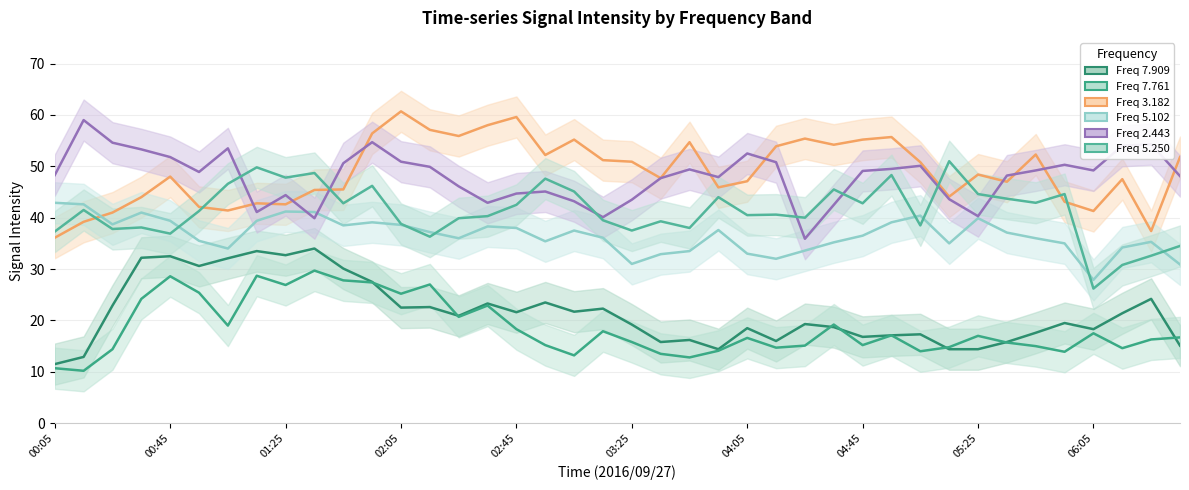

True or false: 5.102 and 7.761 intersect in this chart.

False